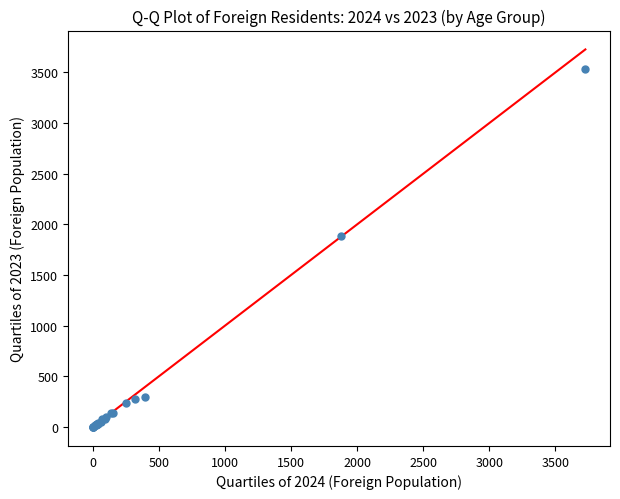

What Y value in the scatter plot is closest to 1769?

1882